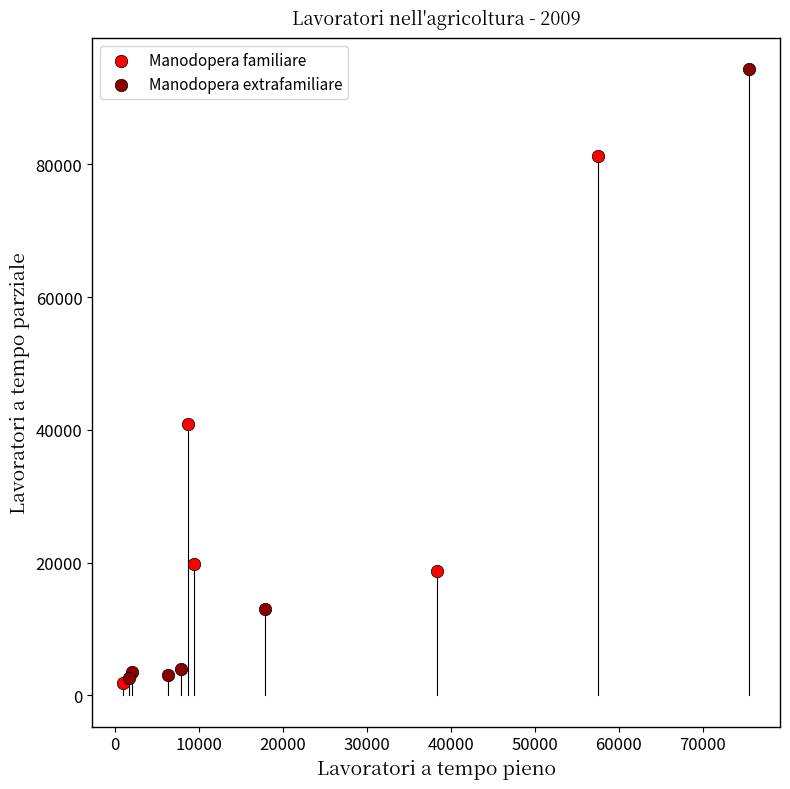

What are all the series names shown in the legend?

Manodopera familiare, Manodopera extrafamiliare